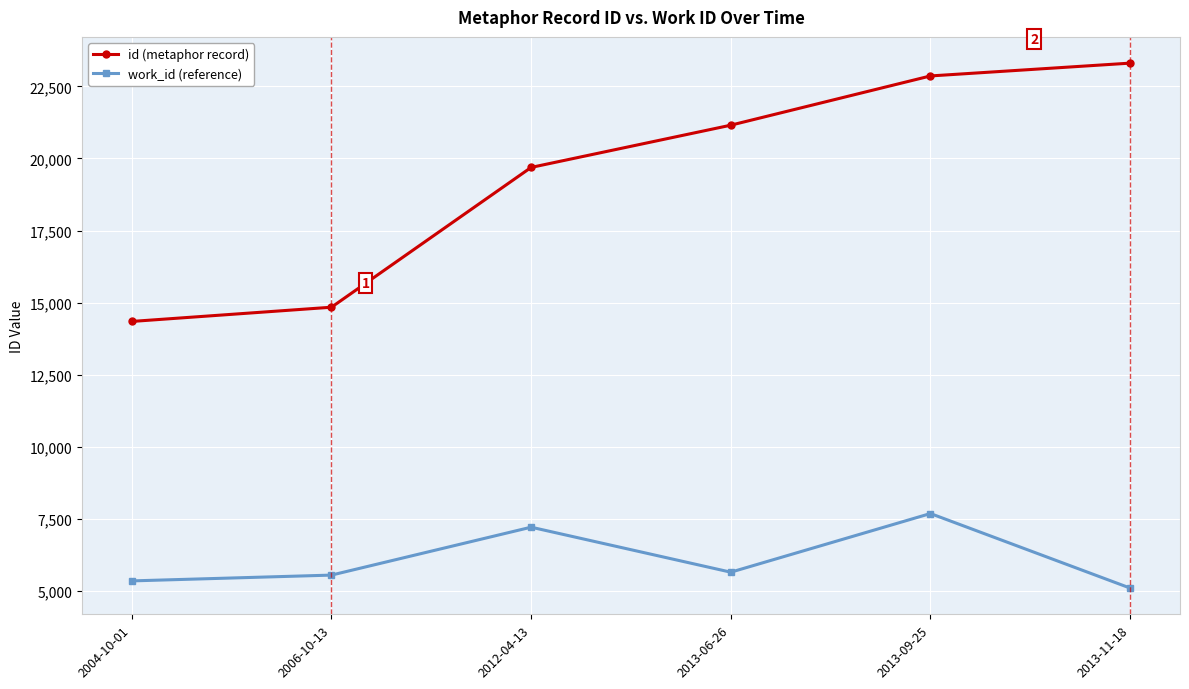

At which label is work_id (reference) closest to 6398?

2013-06-26